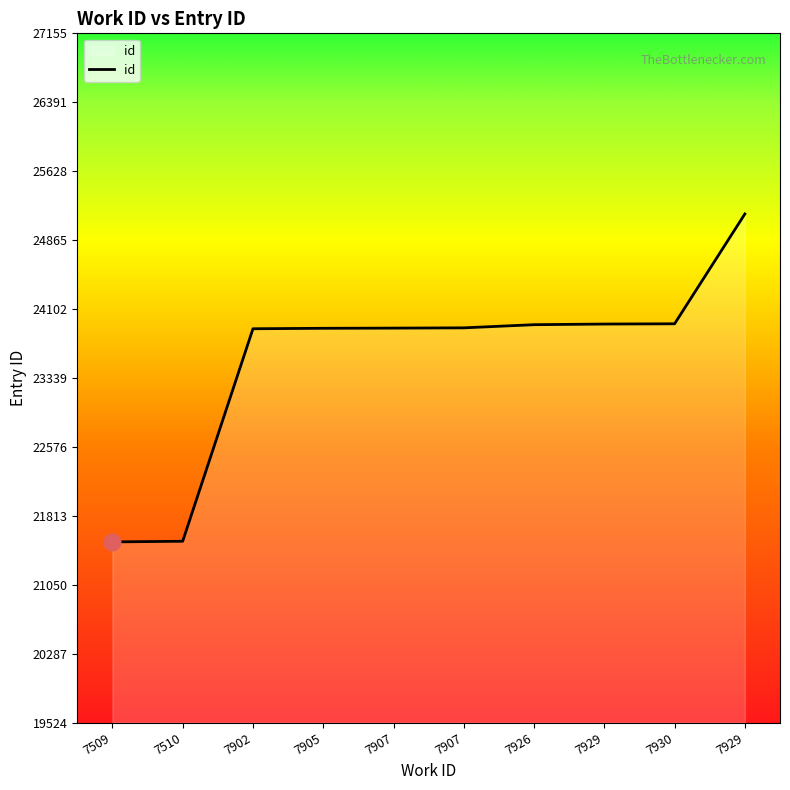

True or false: the data shows 21524 at 7509.

True